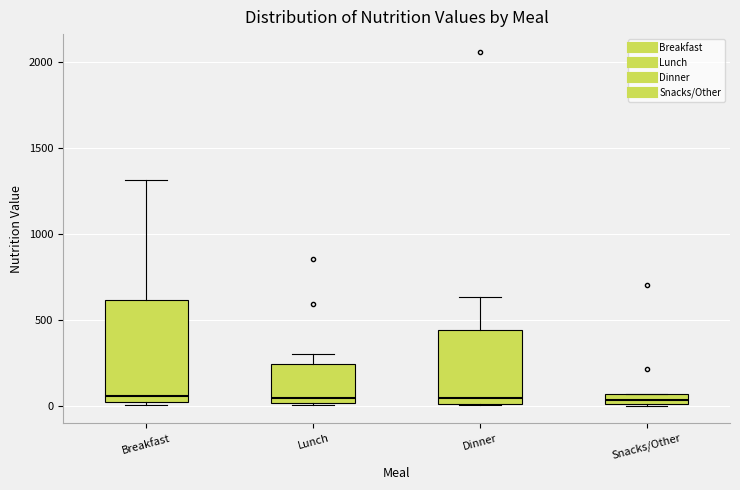

Where is the upper edge of the box for Dinner on the y-axis? The values are not printed on the chart, so give them approximately, as read against the axis.

450